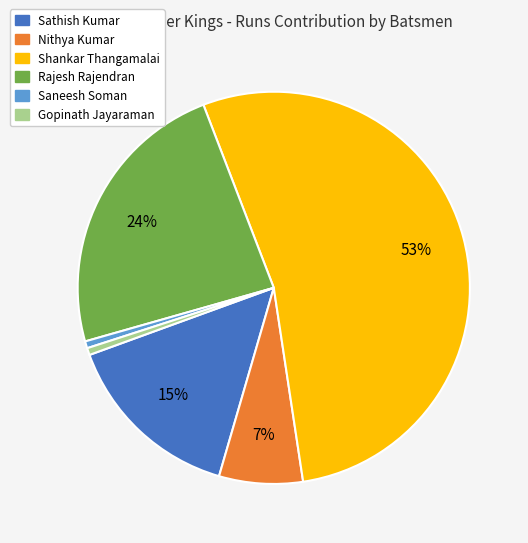

Is there any slice that represents more than half of the pie?

Yes